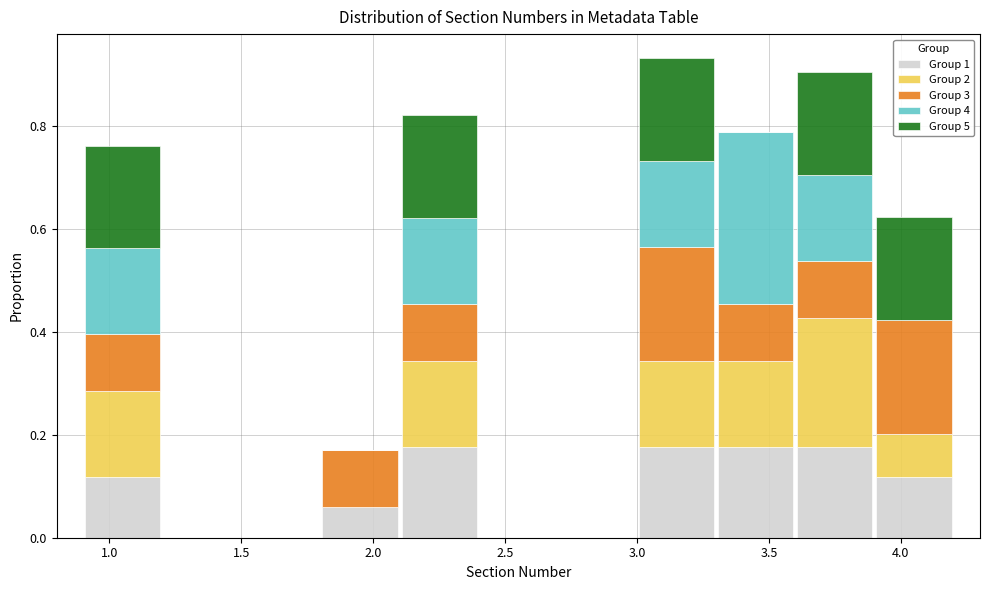

What is the total height of the stacked bar covering 3.3 to 3.6 on the x-axis? The values are not printed on the chart, so give them approximately, as read against the axis.

0.78